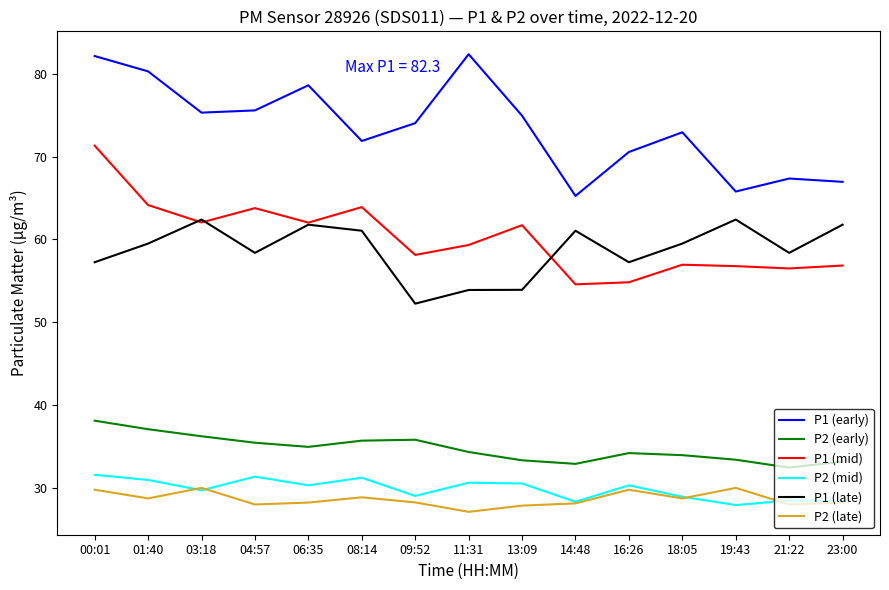

What is the highest value of the P1 (late) series?

62.4